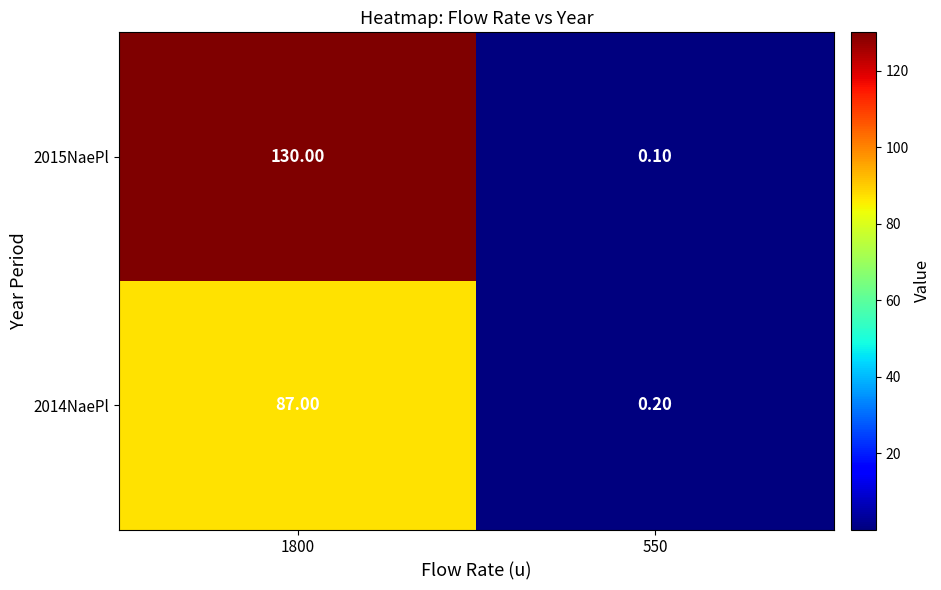

List the labels in order of 2015NaePl value, largest first.

1800, 550